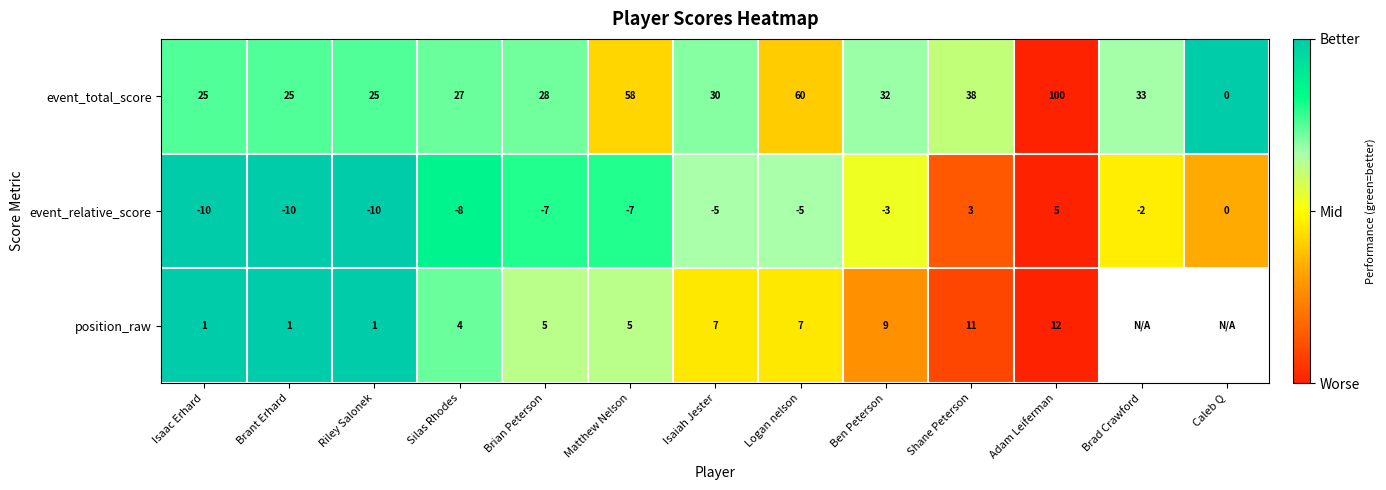

Where does the event_relative_score series first go above -5?

Ben Peterson